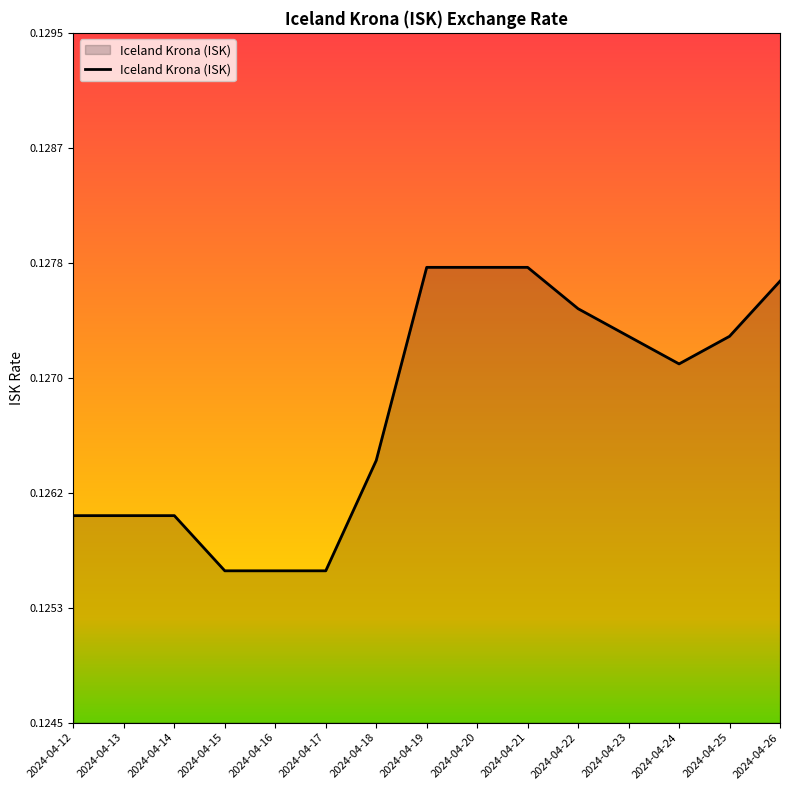

Between 2024-04-16 and 2024-04-25, which is larger?

2024-04-25